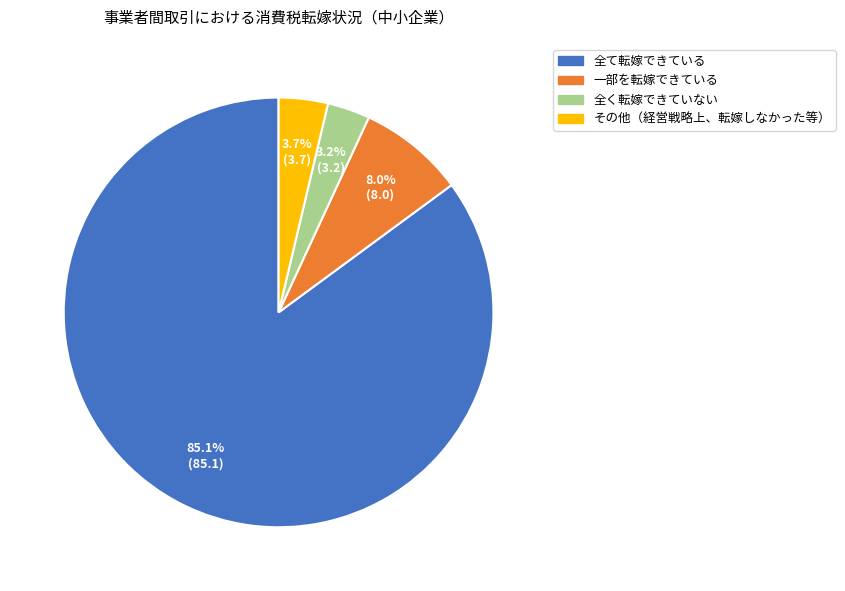

True or false: 一部を転嫁できている accounts for 8% of the total.

True